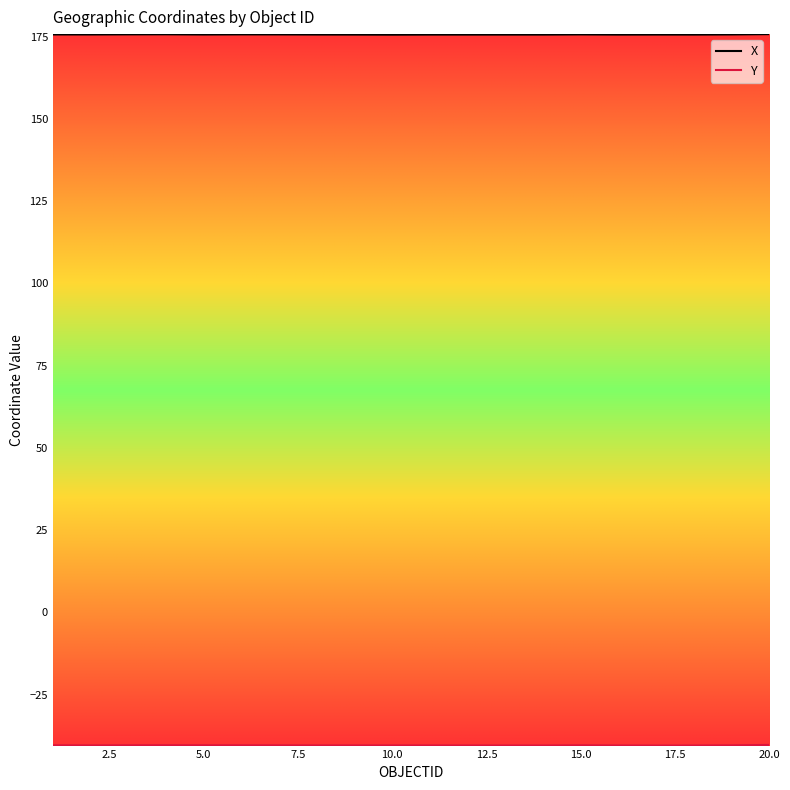

Which series has the largest total across all categories?

X